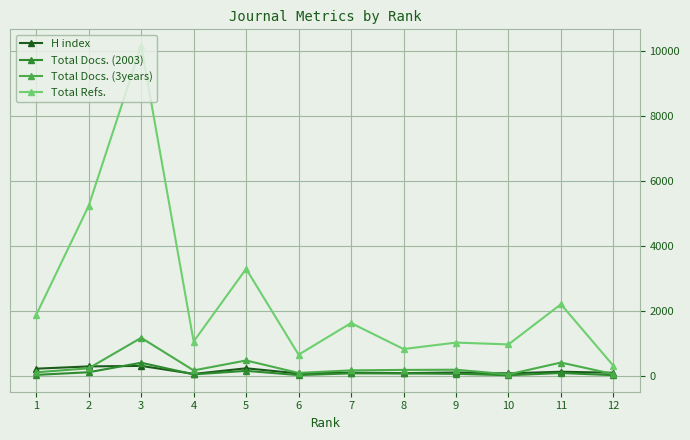

Which series has the largest range (max minus min)?

Total Refs.